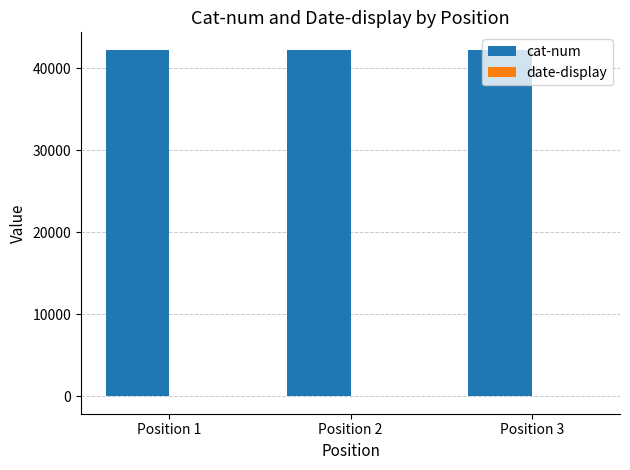

Which series has the largest total across all categories?

cat-num